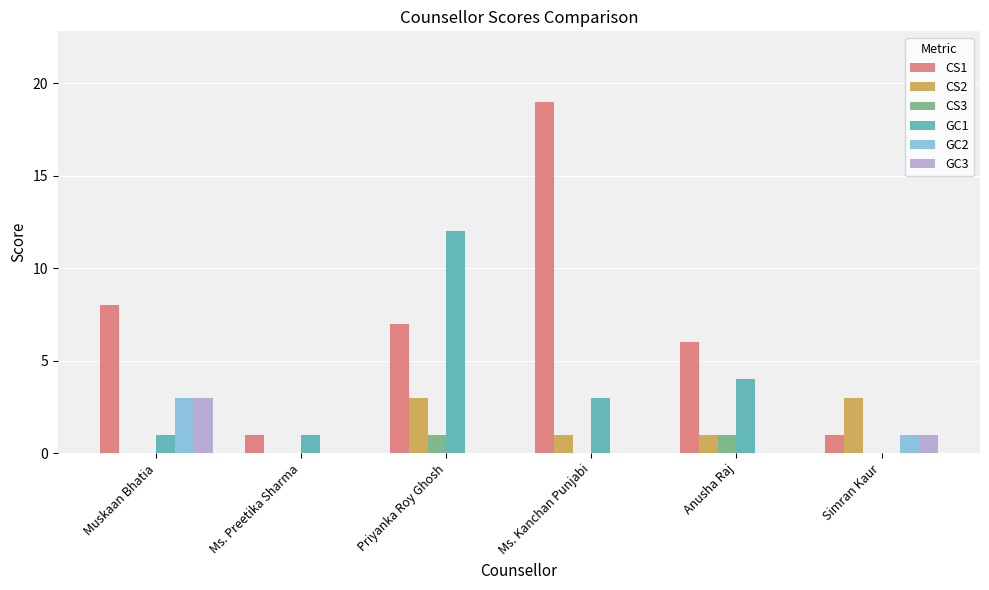

Is the value of GC3 at Simran Kaur greater than the value of GC1 at Anusha Raj?

No